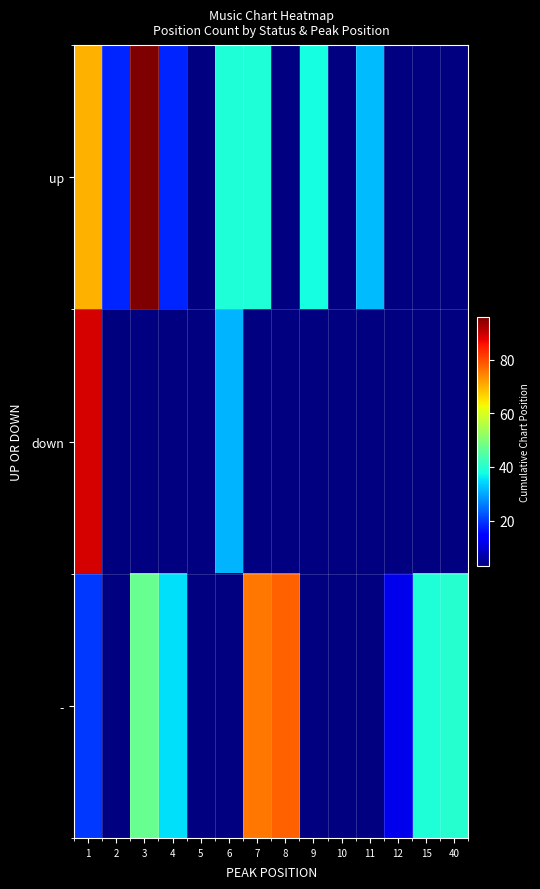

What is the lowest value of the down series?

3.0